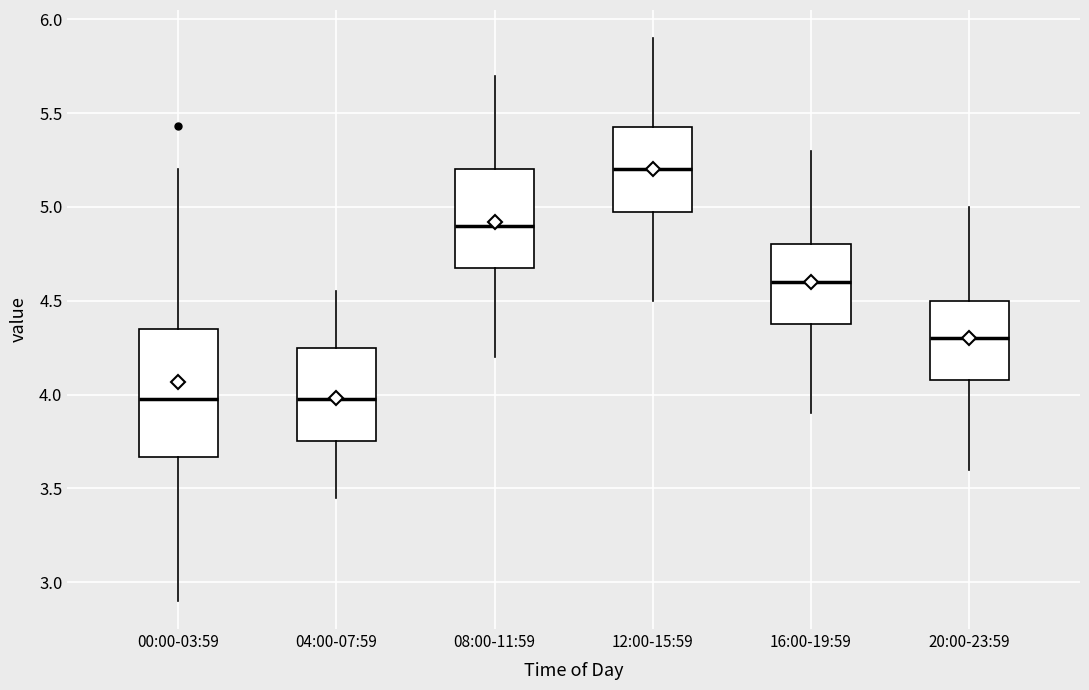

Where does the upper whisker of the box for 16:00-19:59 end on the y-axis? The values are not printed on the chart, so give them approximately, as read against the axis.

5.30